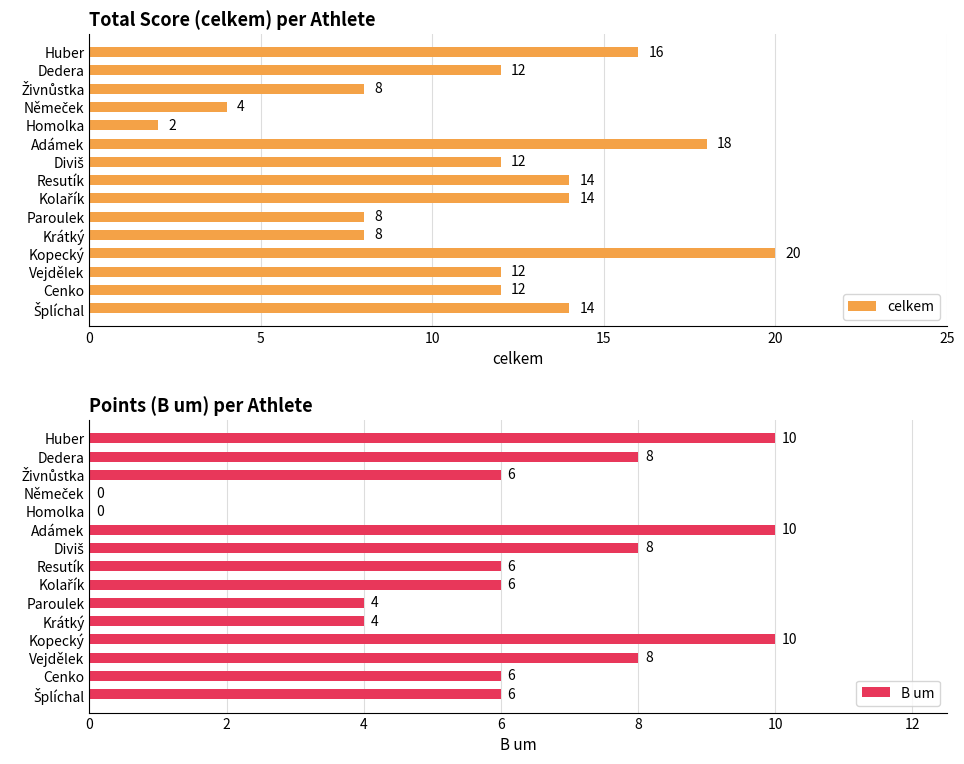

The celkem series shows 12 at Krátký. True or false?

False